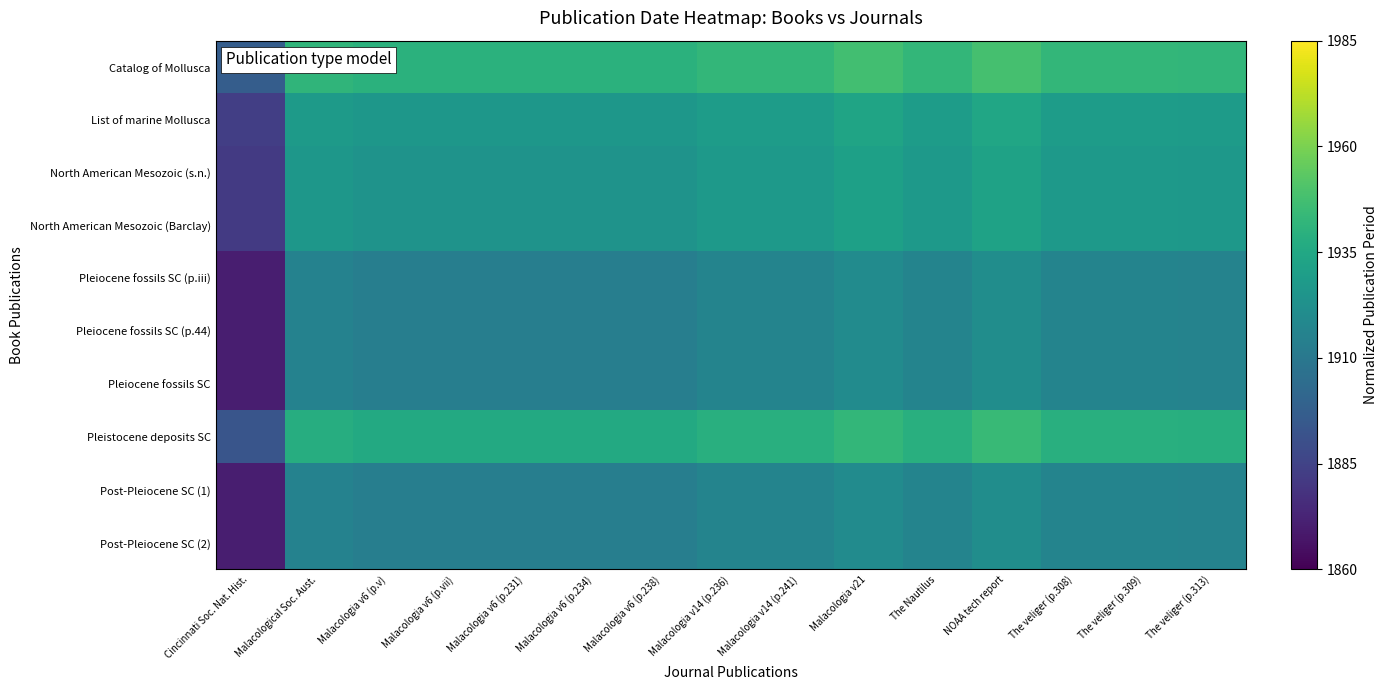

Reading left to right, extract all data points from this chart.

Catalog of Mollusca: Cincinnati Soc. Nat. Hist.=0.3	Malacological Soc. Aust.=0.7	Malacologia v6 (p.v)=0.6	Malacologia v6 (p.vii)=0.6	Malacologia v6 (p.231)=0.6	Malacologia v6 (p.234)=0.6	Malacologia v6 (p.238)=0.6	Malacologia v14 (p.236)=0.7	Malacologia v14 (p.241)=0.7	Malacologia v21=0.7	The Nautilus=0.7	NOAA tech report=0.7	The veliger (p.308)=0.7	The veliger (p.309)=0.7	The veliger (p.313)=0.7
List of marine Mollusca: Cincinnati Soc. Nat. Hist.=0.2	Malacological Soc. Aust.=0.5	Malacologia v6 (p.v)=0.5	Malacologia v6 (p.vii)=0.5	Malacologia v6 (p.231)=0.5	Malacologia v6 (p.234)=0.5	Malacologia v6 (p.238)=0.5	Malacologia v14 (p.236)=0.6	Malacologia v14 (p.241)=0.6	Malacologia v21=0.6	The Nautilus=0.6	NOAA tech report=0.6	The veliger (p.308)=0.6	The veliger (p.309)=0.6	The veliger (p.313)=0.5
North American Mesozoic (s.n.): Cincinnati Soc. Nat. Hist.=0.2	Malacological Soc. Aust.=0.5	Malacologia v6 (p.v)=0.5	Malacologia v6 (p.vii)=0.5	Malacologia v6 (p.231)=0.5	Malacologia v6 (p.234)=0.5	Malacologia v6 (p.238)=0.5	Malacologia v14 (p.236)=0.5	Malacologia v14 (p.241)=0.5	Malacologia v21=0.6	The Nautilus=0.5	NOAA tech report=0.6	The veliger (p.308)=0.5	The veliger (p.309)=0.5	The veliger (p.313)=0.5
North American Mesozoic (Barclay): Cincinnati Soc. Nat. Hist.=0.2	Malacological Soc. Aust.=0.5	Malacologia v6 (p.v)=0.5	Malacologia v6 (p.vii)=0.5	Malacologia v6 (p.231)=0.5	Malacologia v6 (p.234)=0.5	Malacologia v6 (p.238)=0.5	Malacologia v14 (p.236)=0.5	Malacologia v14 (p.241)=0.5	Malacologia v21=0.6	The Nautilus=0.5	NOAA tech report=0.6	The veliger (p.308)=0.5	The veliger (p.309)=0.5	The veliger (p.313)=0.5
Pleiocene fossils SC (p.iii): Cincinnati Soc. Nat. Hist.=0.1	Malacological Soc. Aust.=0.4	Malacologia v6 (p.v)=0.4	Malacologia v6 (p.vii)=0.4	Malacologia v6 (p.231)=0.4	Malacologia v6 (p.234)=0.4	Malacologia v6 (p.238)=0.4	Malacologia v14 (p.236)=0.5	Malacologia v14 (p.241)=0.5	Malacologia v21=0.5	The Nautilus=0.5	NOAA tech report=0.5	The veliger (p.308)=0.5	The veliger (p.309)=0.5	The veliger (p.313)=0.4
Pleiocene fossils SC (p.44): Cincinnati Soc. Nat. Hist.=0.1	Malacological Soc. Aust.=0.4	Malacologia v6 (p.v)=0.4	Malacologia v6 (p.vii)=0.4	Malacologia v6 (p.231)=0.4	Malacologia v6 (p.234)=0.4	Malacologia v6 (p.238)=0.4	Malacologia v14 (p.236)=0.5	Malacologia v14 (p.241)=0.5	Malacologia v21=0.5	The Nautilus=0.5	NOAA tech report=0.5	The veliger (p.308)=0.5	The veliger (p.309)=0.5	The veliger (p.313)=0.4
Pleiocene fossils SC: Cincinnati Soc. Nat. Hist.=0.1	Malacological Soc. Aust.=0.4	Malacologia v6 (p.v)=0.4	Malacologia v6 (p.vii)=0.4	Malacologia v6 (p.231)=0.4	Malacologia v6 (p.234)=0.4	Malacologia v6 (p.238)=0.4	Malacologia v14 (p.236)=0.5	Malacologia v14 (p.241)=0.5	Malacologia v21=0.5	The Nautilus=0.5	NOAA tech report=0.5	The veliger (p.308)=0.5	The veliger (p.309)=0.5	The veliger (p.313)=0.4
Pleistocene deposits SC: Cincinnati Soc. Nat. Hist.=0.3	Malacological Soc. Aust.=0.6	Malacologia v6 (p.v)=0.6	Malacologia v6 (p.vii)=0.6	Malacologia v6 (p.231)=0.6	Malacologia v6 (p.234)=0.6	Malacologia v6 (p.238)=0.6	Malacologia v14 (p.236)=0.6	Malacologia v14 (p.241)=0.6	Malacologia v21=0.7	The Nautilus=0.6	NOAA tech report=0.7	The veliger (p.308)=0.6	The veliger (p.309)=0.6	The veliger (p.313)=0.6
Post-Pleiocene SC (1): Cincinnati Soc. Nat. Hist.=0.1	Malacological Soc. Aust.=0.4	Malacologia v6 (p.v)=0.4	Malacologia v6 (p.vii)=0.4	Malacologia v6 (p.231)=0.4	Malacologia v6 (p.234)=0.4	Malacologia v6 (p.238)=0.4	Malacologia v14 (p.236)=0.5	Malacologia v14 (p.241)=0.5	Malacologia v21=0.5	The Nautilus=0.5	NOAA tech report=0.5	The veliger (p.308)=0.5	The veliger (p.309)=0.5	The veliger (p.313)=0.4
Post-Pleiocene SC (2): Cincinnati Soc. Nat. Hist.=0.1	Malacological Soc. Aust.=0.4	Malacologia v6 (p.v)=0.4	Malacologia v6 (p.vii)=0.4	Malacologia v6 (p.231)=0.4	Malacologia v6 (p.234)=0.4	Malacologia v6 (p.238)=0.4	Malacologia v14 (p.236)=0.5	Malacologia v14 (p.241)=0.5	Malacologia v21=0.5	The Nautilus=0.5	NOAA tech report=0.5	The veliger (p.308)=0.5	The veliger (p.309)=0.5	The veliger (p.313)=0.4